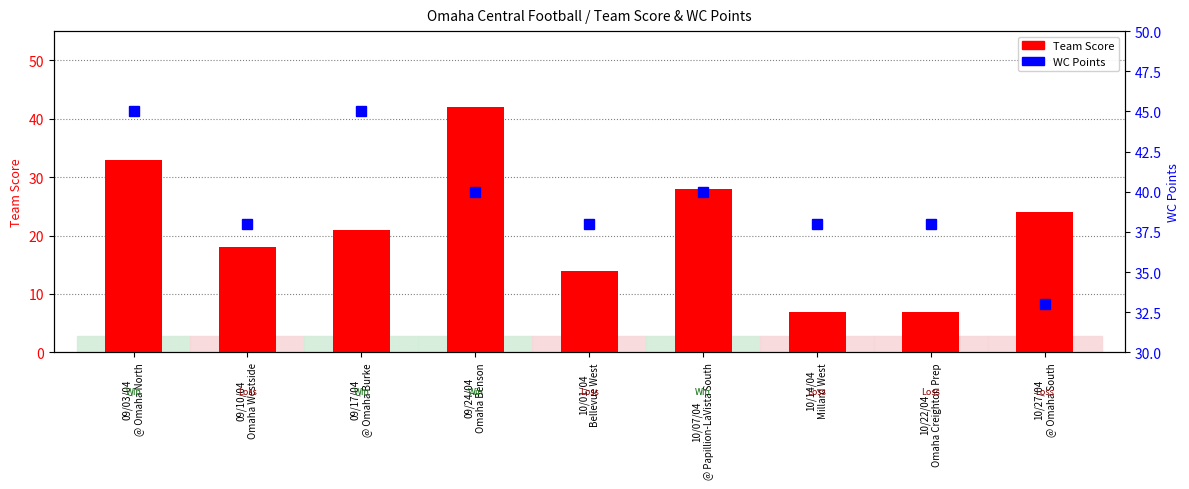

Which series has the largest total across all categories?

WC Points